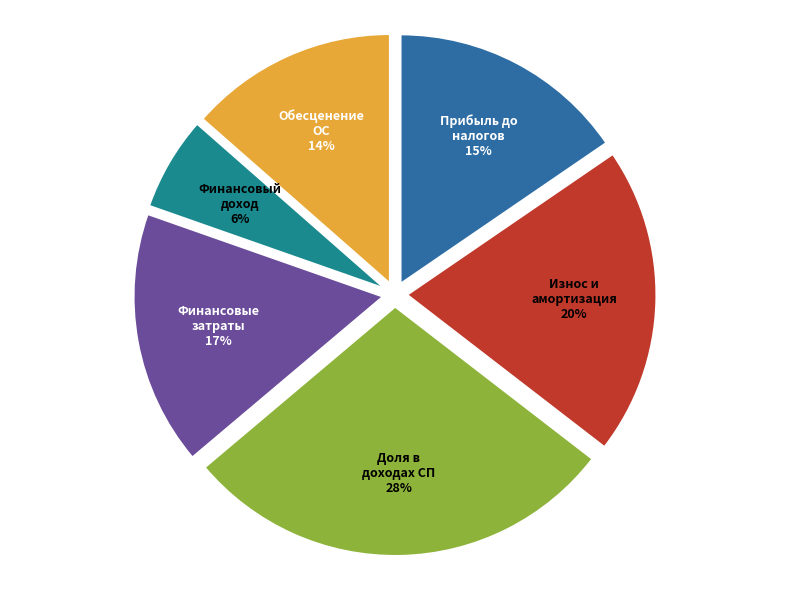

Which category has the biggest portion of the pie?

Доля в доходах СП